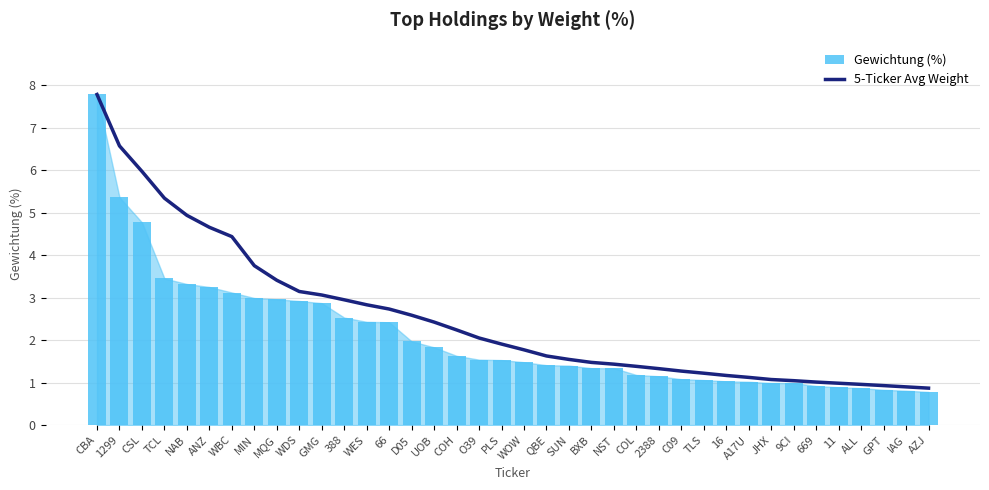

True or false: 5-Ticker Avg Weight has a value of 2.4 at UOB.

True